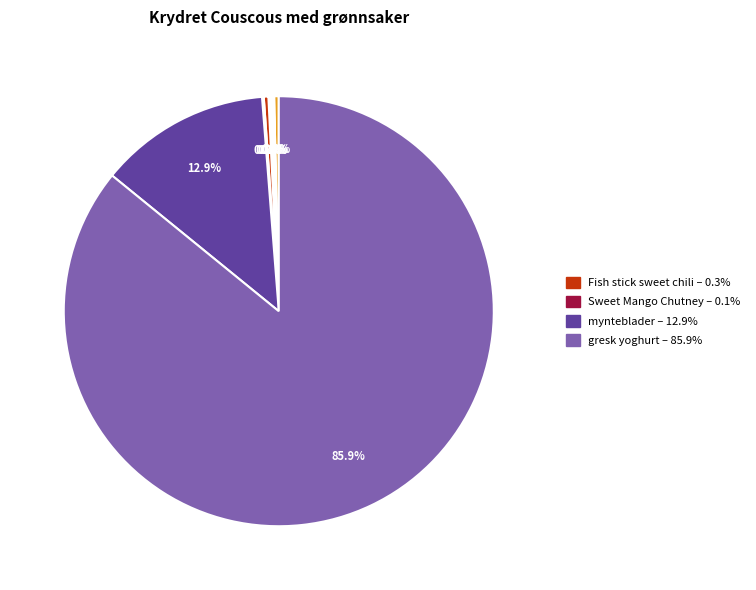

Is there a majority slice in this chart?

Yes